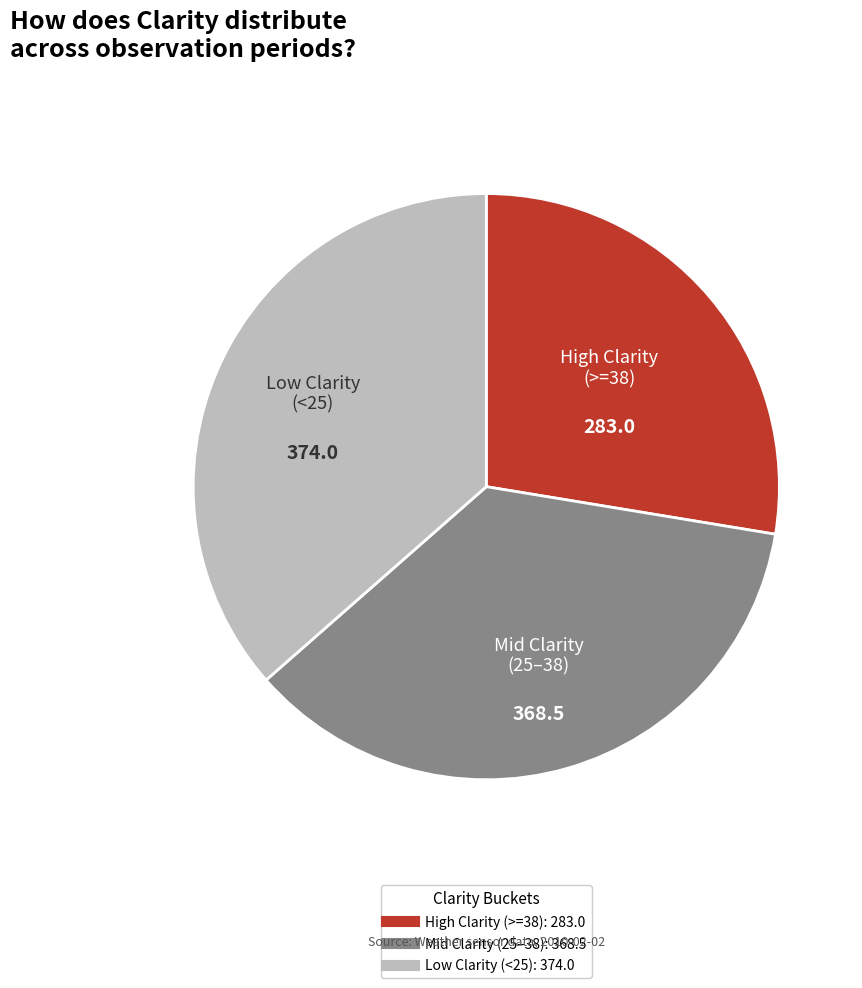

Is there a majority slice in this chart?

No